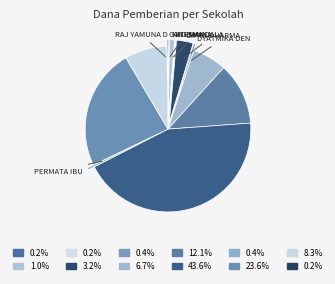

To the nearest percent, what is the average slice percentage?

8%